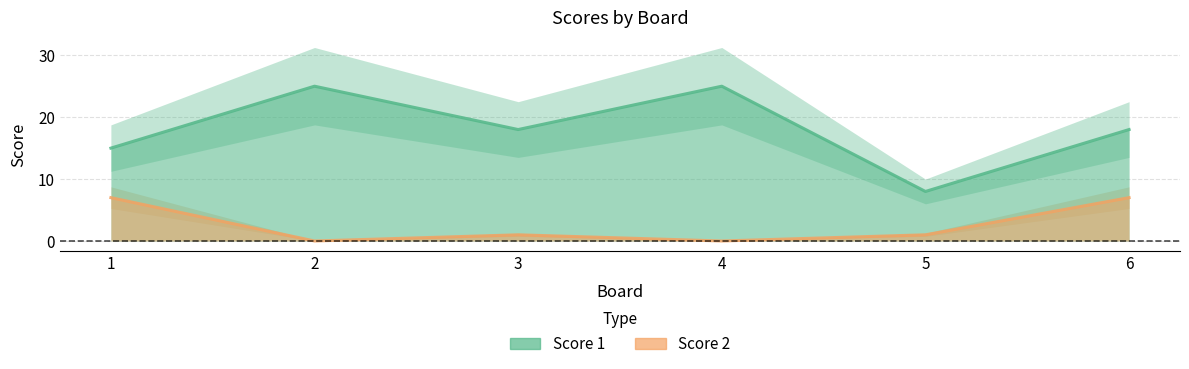

At which category does Score 1 reach its first local valley?

3